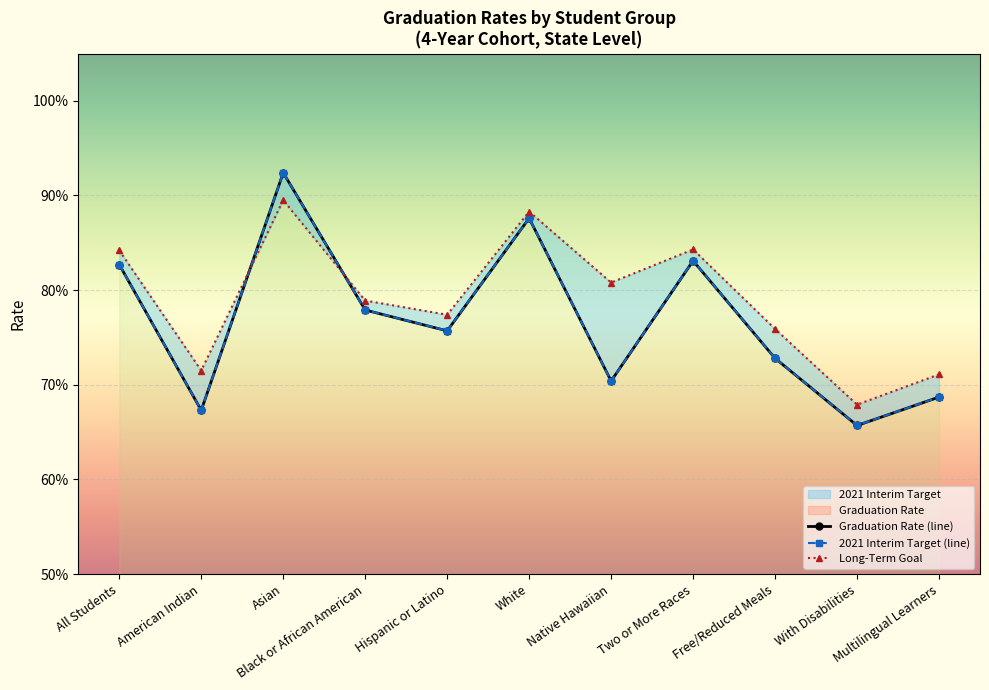

How many intersections are there between Graduation Rate and Long-Term Goal?

2